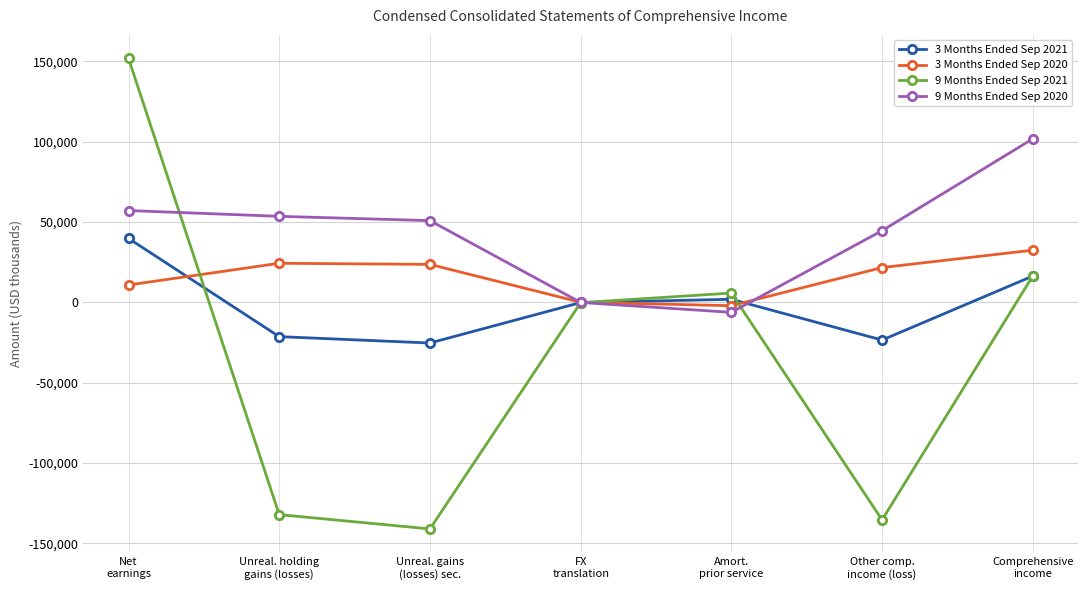

List the series in order of their overall mean, lowest first.

9 Months Ended Sep 2021, 3 Months Ended Sep 2021, 3 Months Ended Sep 2020, 9 Months Ended Sep 2020